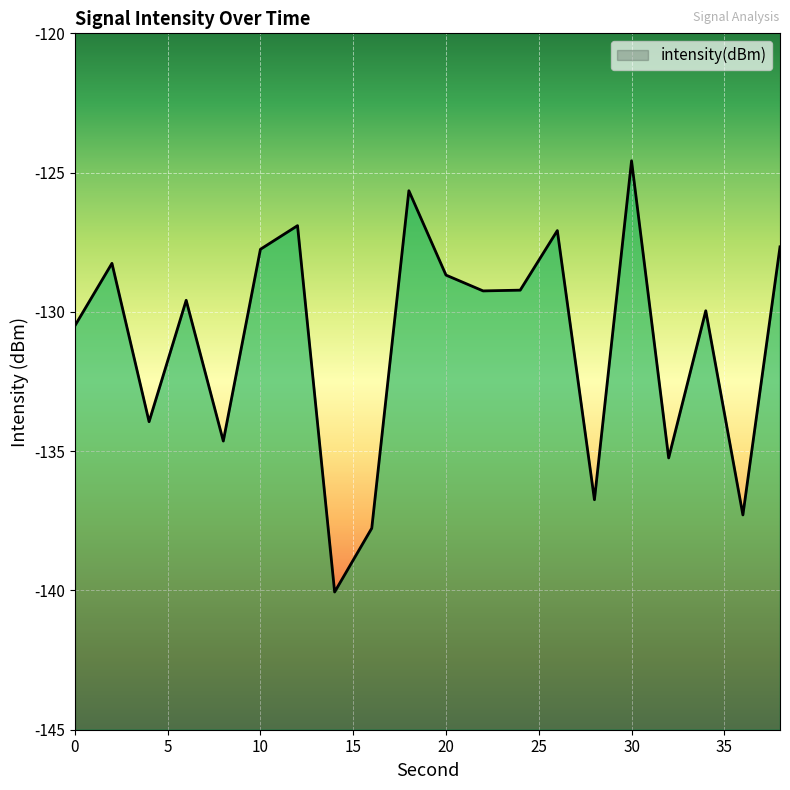

What is the value of the 17th point from the left?

-135.2